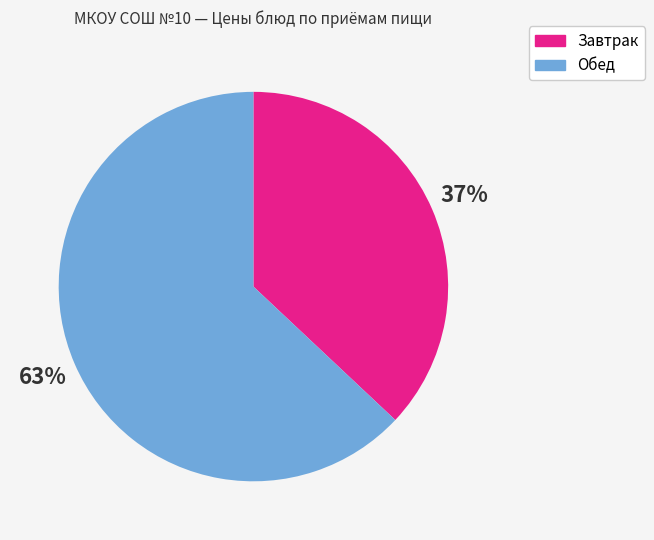

Between Завтрак and Обед, which is larger?

Обед